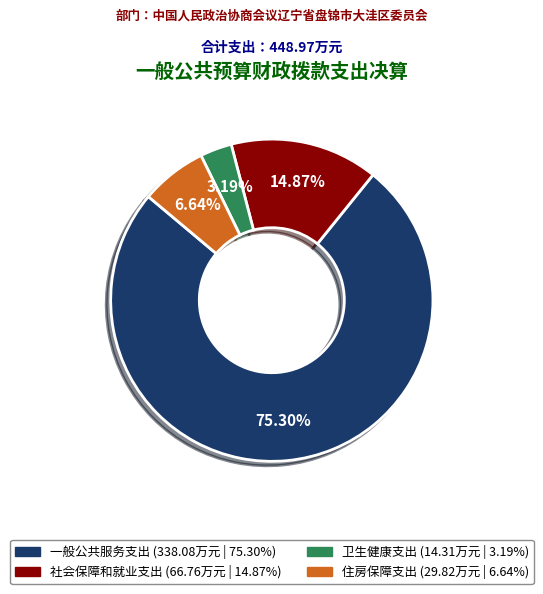

Is the sum of 社会保障和就业支出 and 卫生健康支出 greater than half?

No